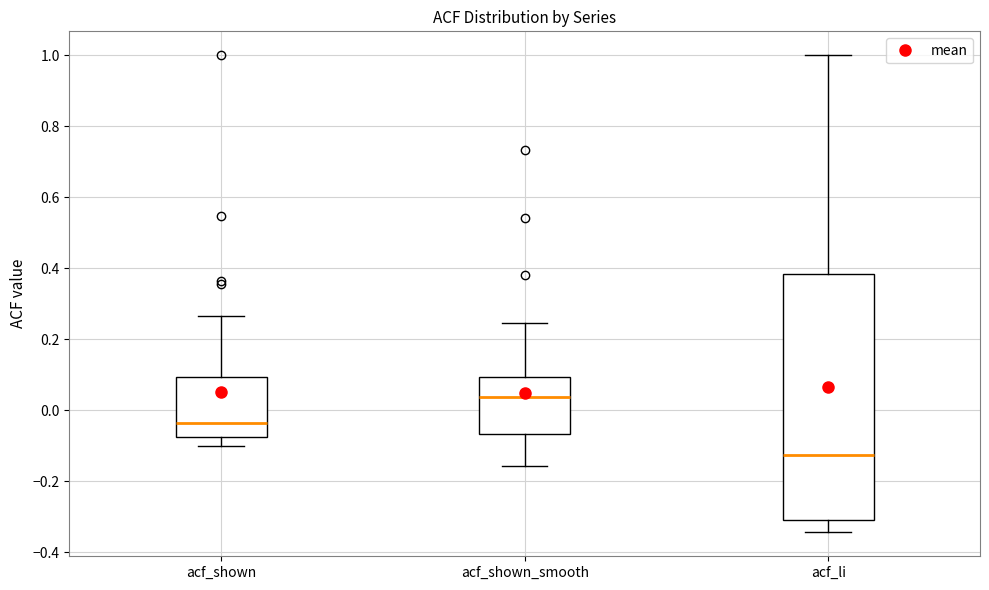

Where is the lower edge of the box for acf_shown_smooth on the y-axis? The values are not printed on the chart, so give them approximately, as read against the axis.

-0.06